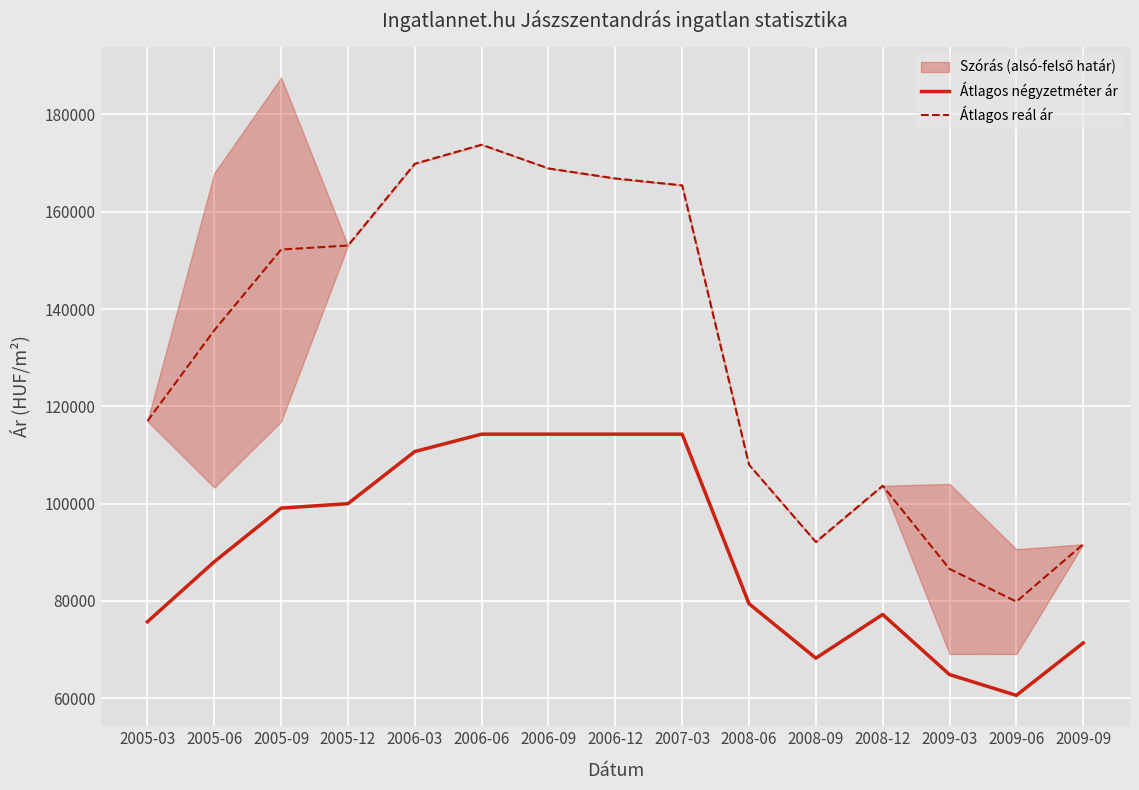

Is this an area chart (filled region under the line)?

No